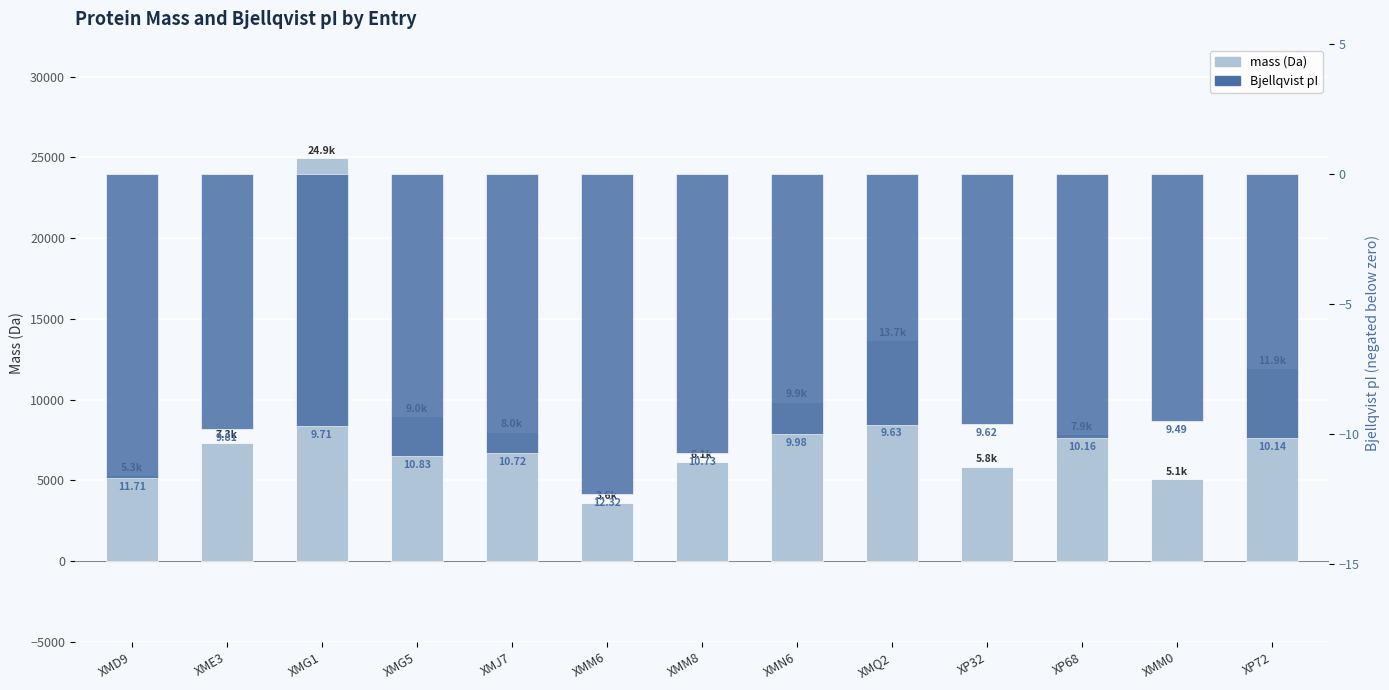

Where does the mass series first go above 7858?

XMG1